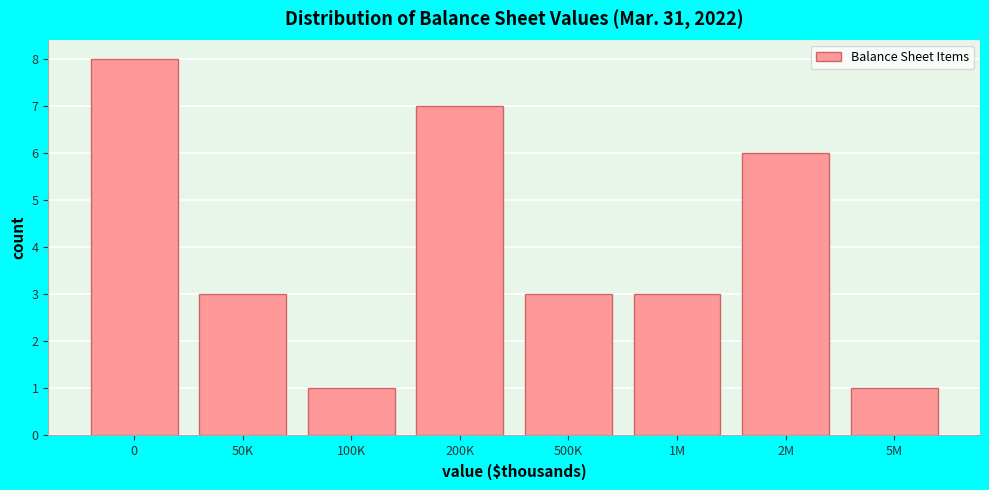

Reading left to right, what are all the values shown in this chart?

0=8	50K=3	100K=1	200K=7	500K=3	1M=3	2M=6	5M=1